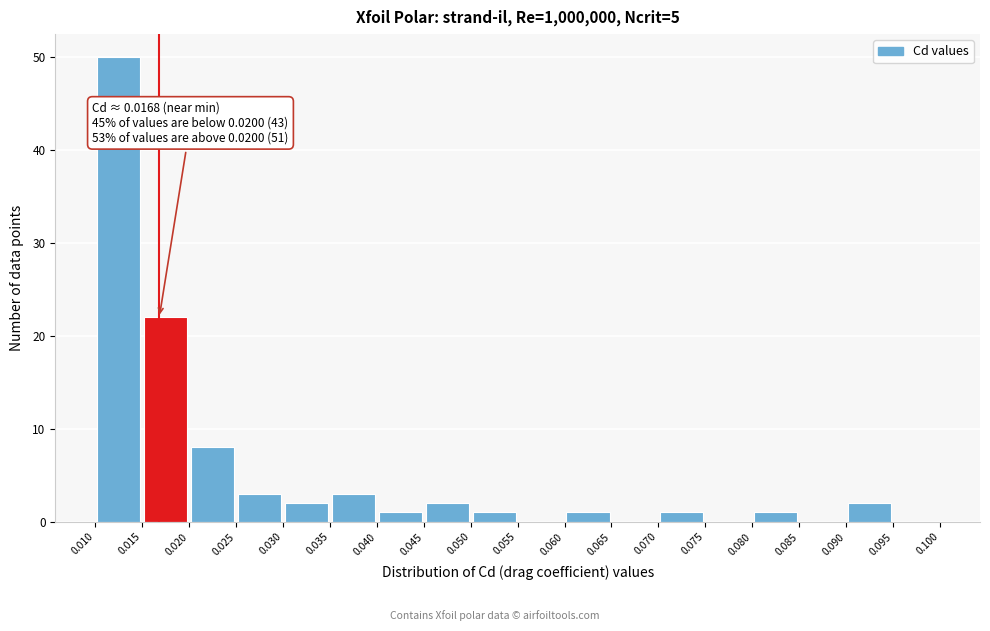

Over which range of the x-axis is the bar tallest?

0.010 to 0.015